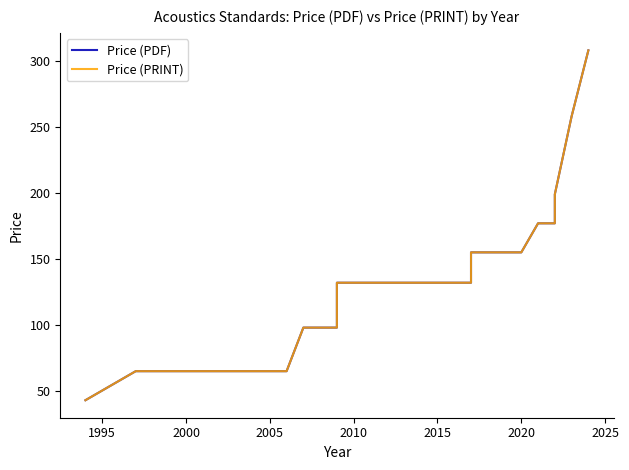

Count the number of data series in this chart.

2